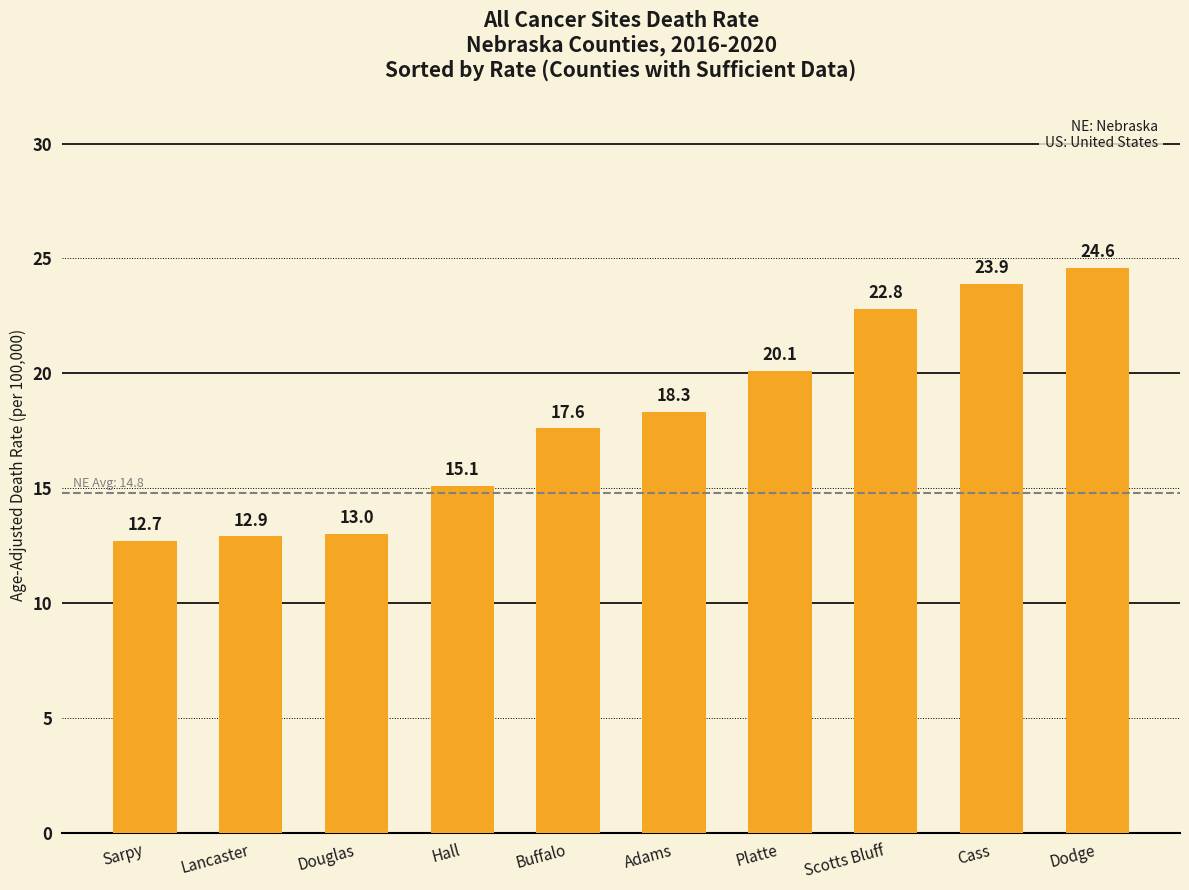

What is the difference between the values at Dodge and Hall?

9.5